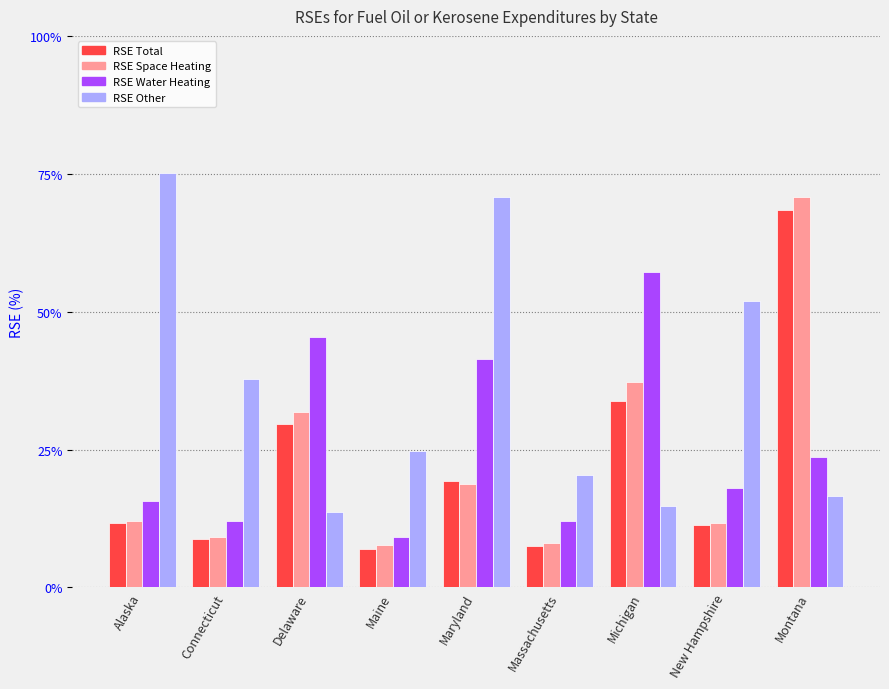

What is the highest value of the RSE Water Heating series?

57.2